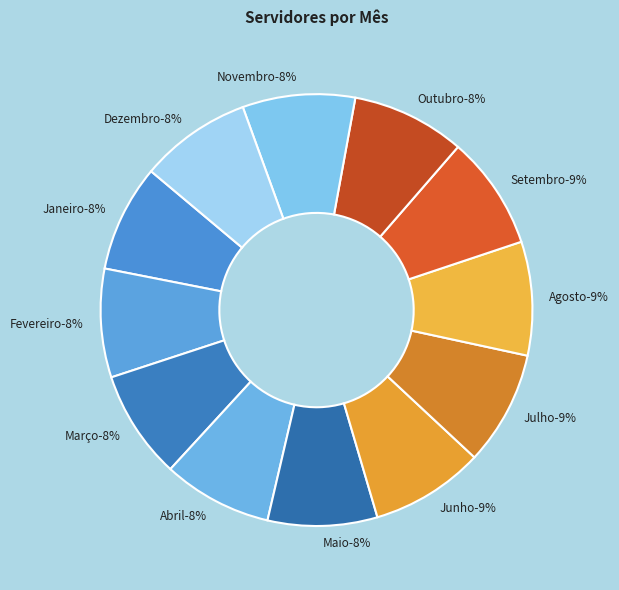

Which category has the smallest portion of the pie?

Janeiro